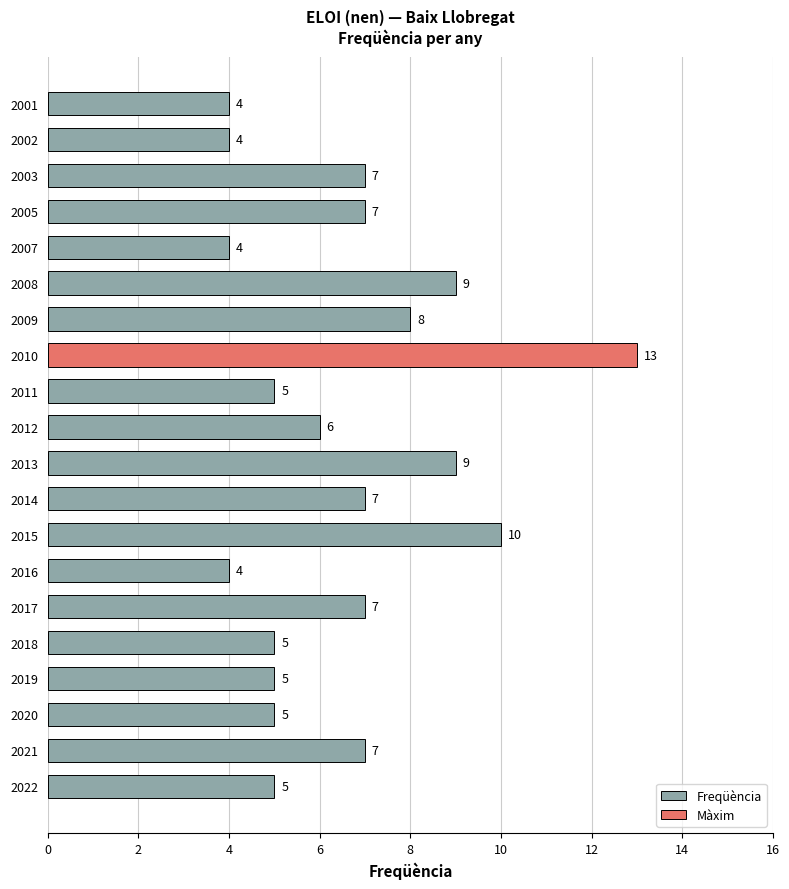

What is the difference between the maximum and minimum values?

9